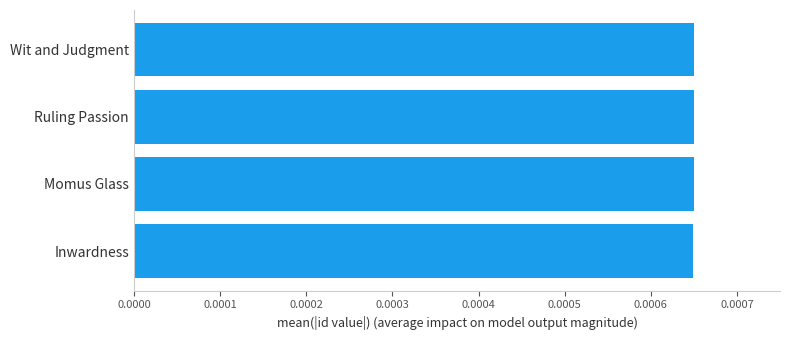

True or false: the data shows 8293 at Wit and Judgment.

False